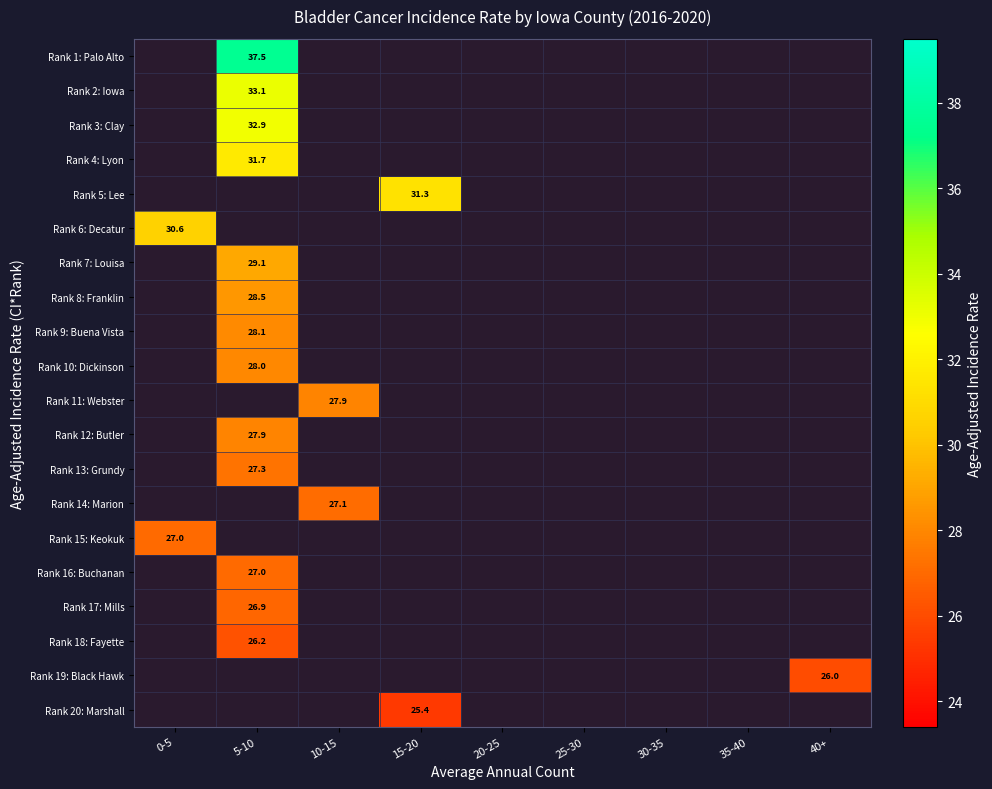

At which category is the sum across all series the highest?

5-10